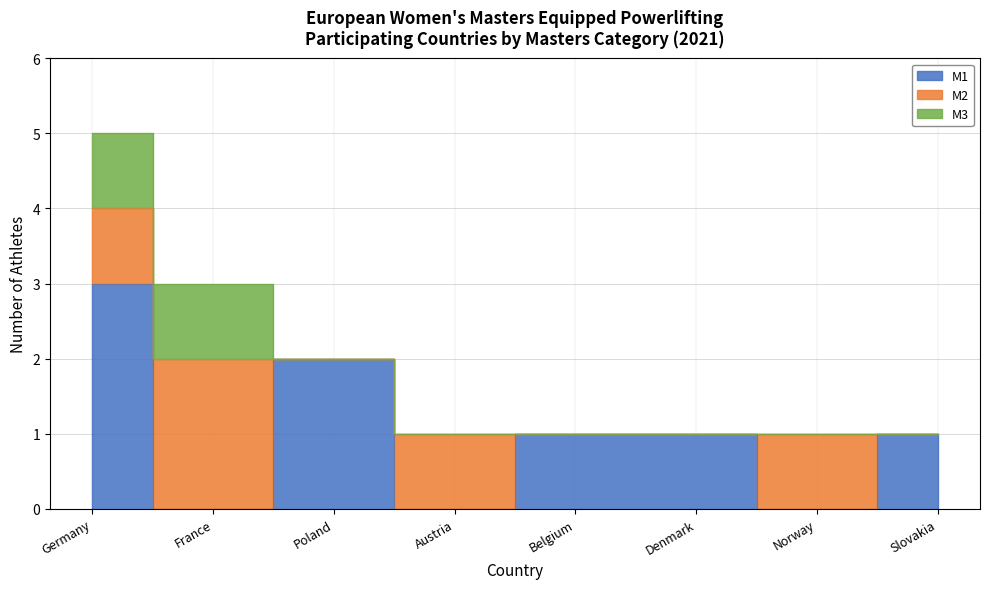

What is the maximum value shown in the chart?

3